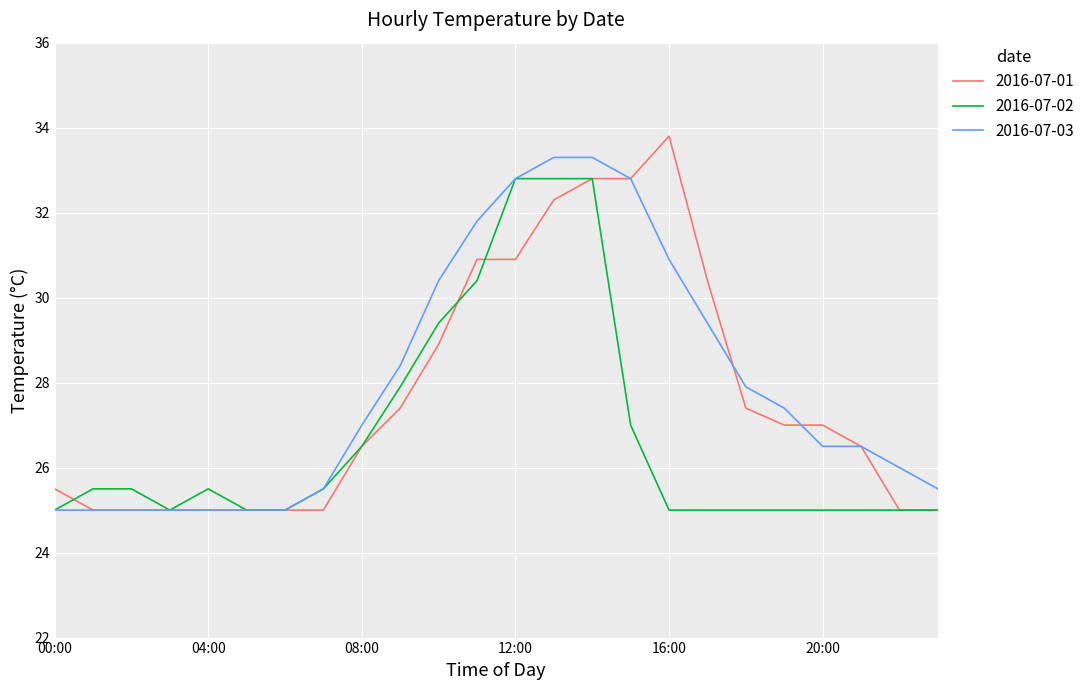

What are all the series names shown in the legend?

2016-07-01, 2016-07-02, 2016-07-03